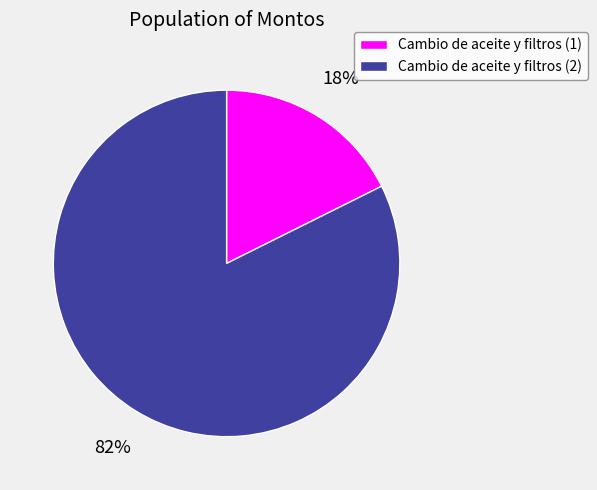

How many segments does this pie chart have?

2